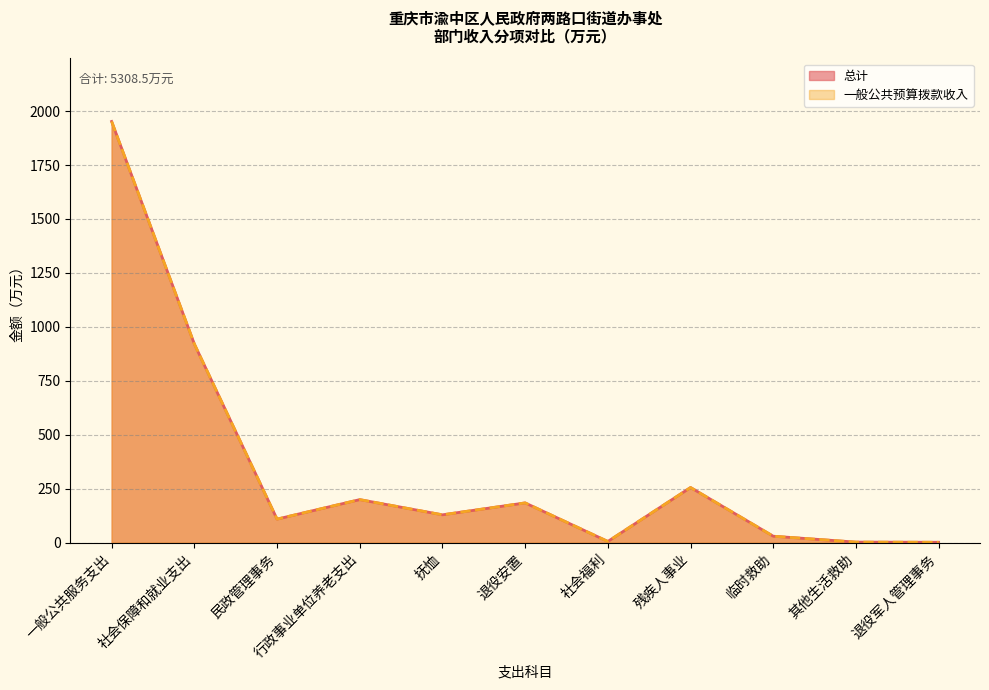

What is the greatest value displayed?

1951.8